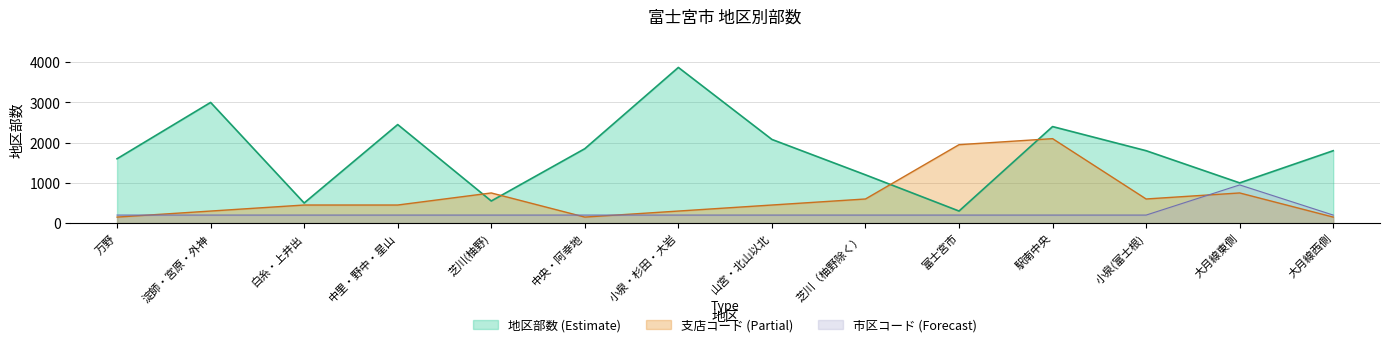

Rank the series by their maximum value, from highest to lowest.

地区部数 (Estimate), 支店コード (Partial), 市区コード (Forecast)